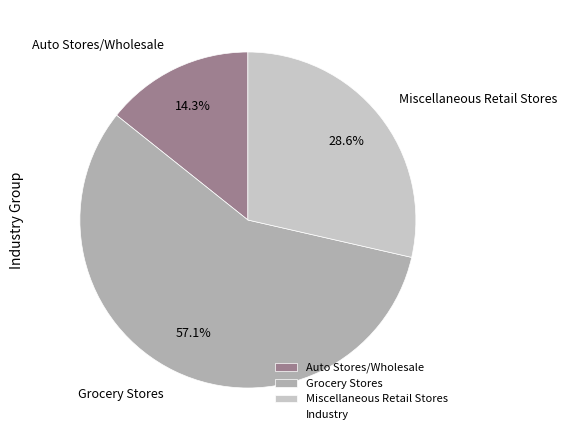

Count the number of slices in the pie.

3